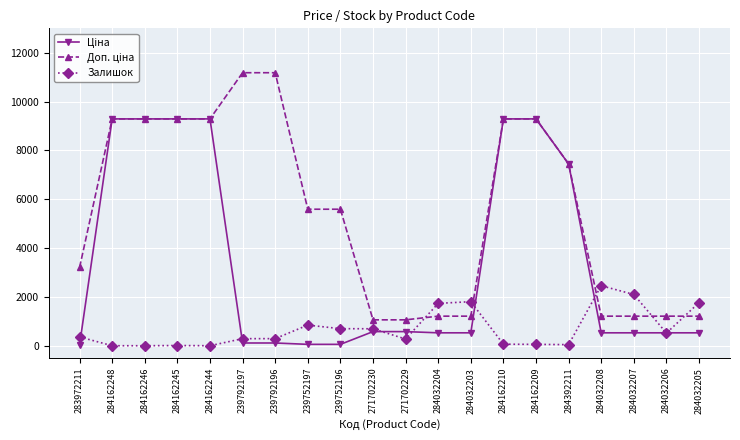

How many values in the Залишок series are below 360?

10